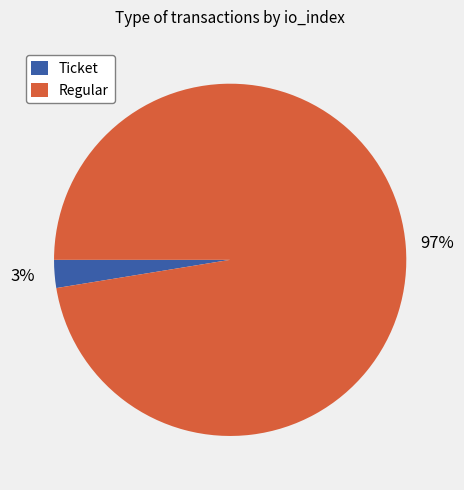

Count the number of slices in the pie.

2